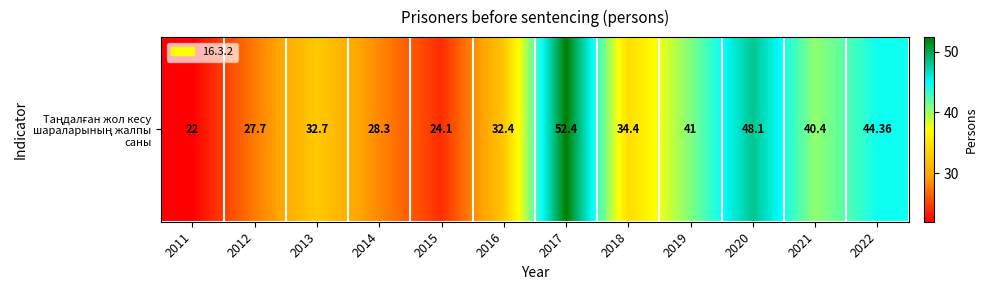

True or false: the data shows 33.2 at 2020.

False